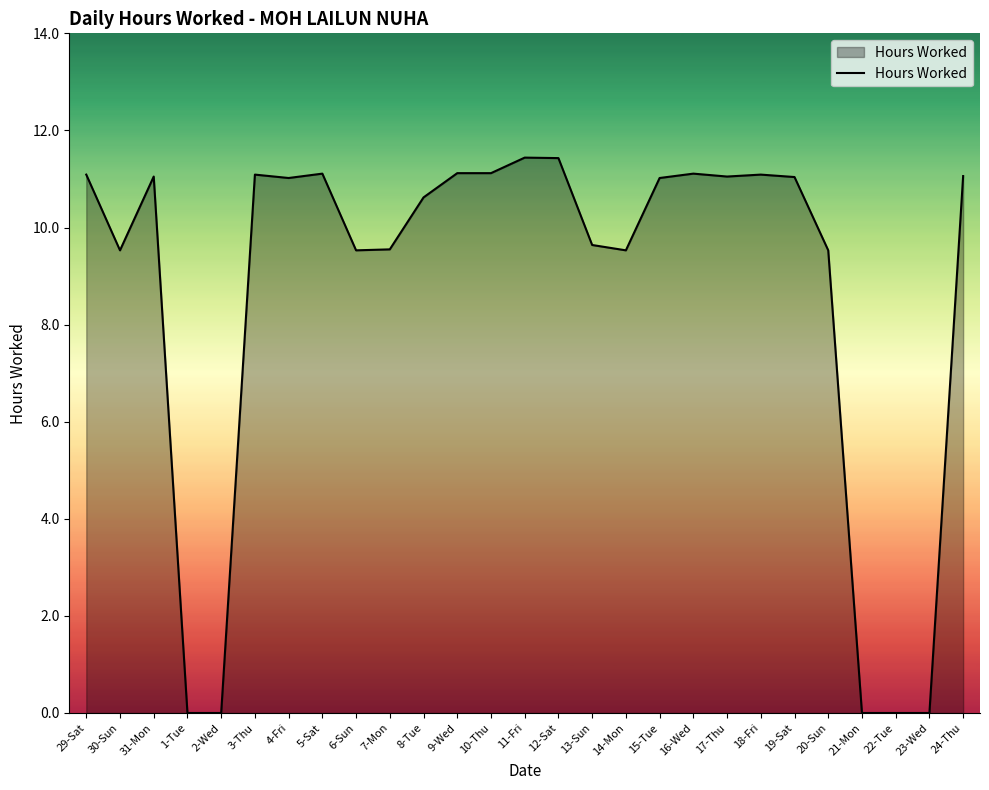

The chart shows a value of 0.0 at 23-Wed. True or false?

True